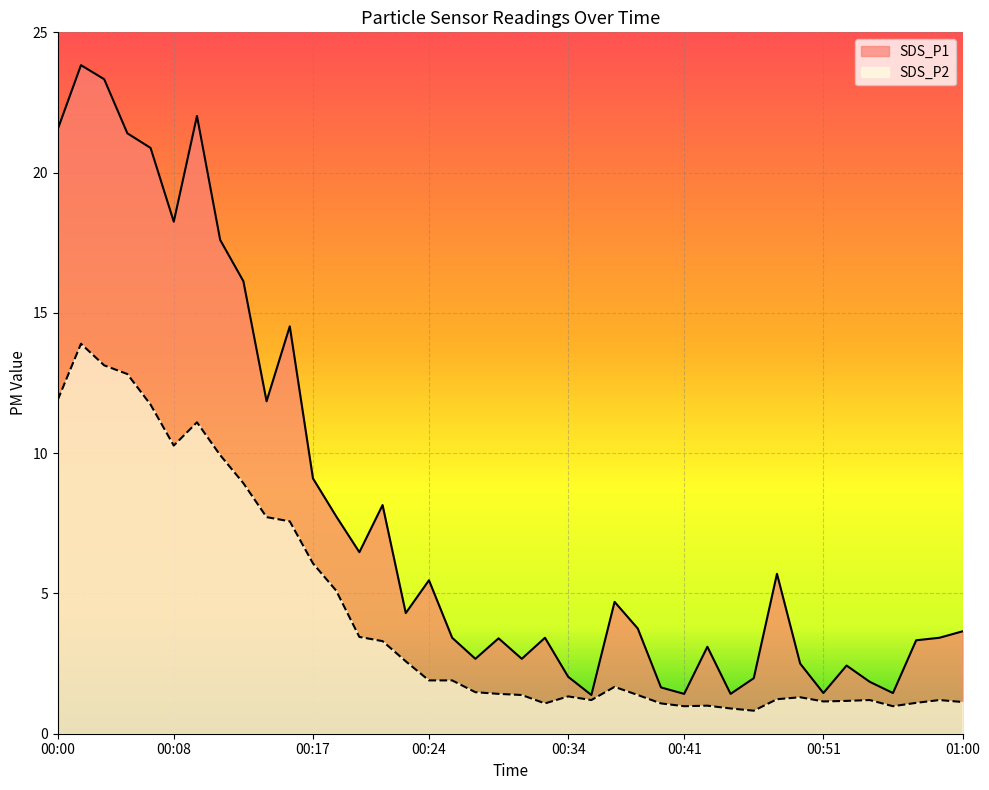

What are all the series names shown in the legend?

SDS_P1, SDS_P2